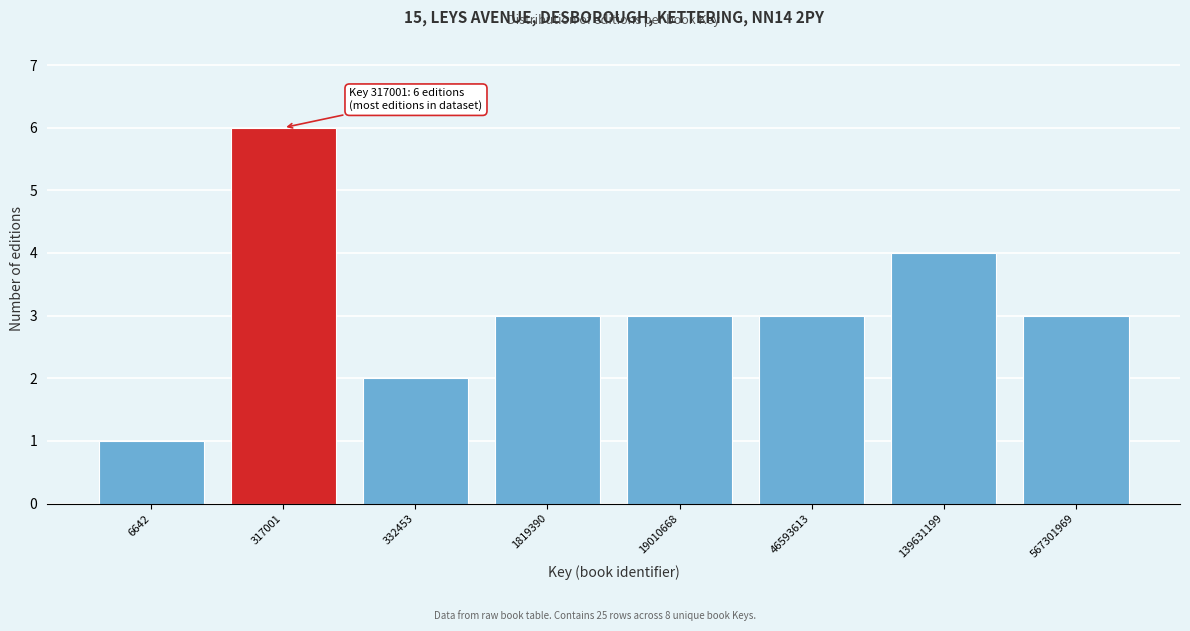

Reading left to right, list all the values displayed in this chart.

6642=1	317001=6	332453=2	1819390=3	19010668=3	46593613=3	139631199=4	567301969=3